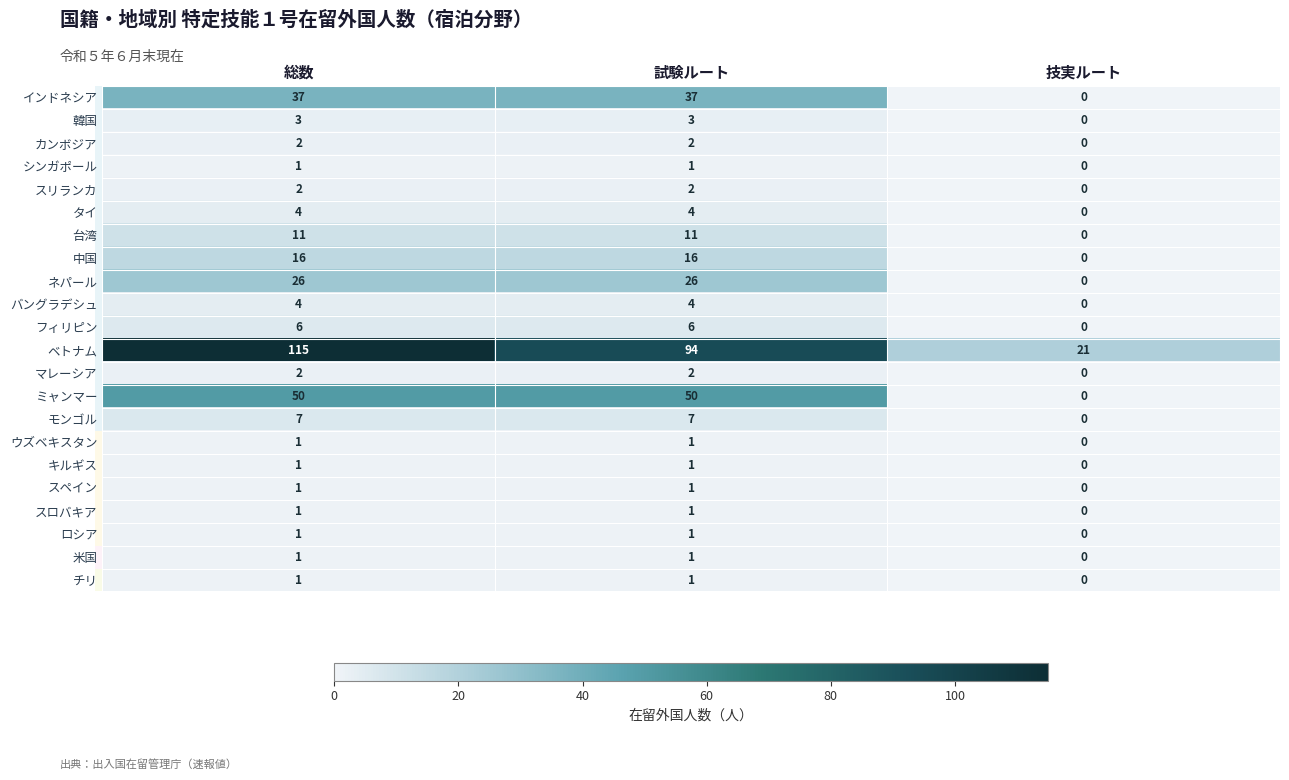

Is it true that 韓国 equals 5 at 総数?

False